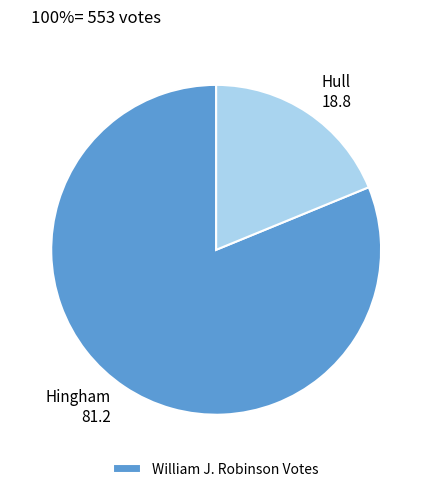

Does any single category account for the majority?

Yes